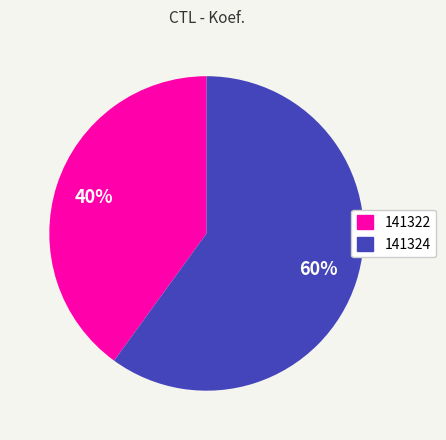

Rank the categories by value from lowest to highest.

141322, 141324